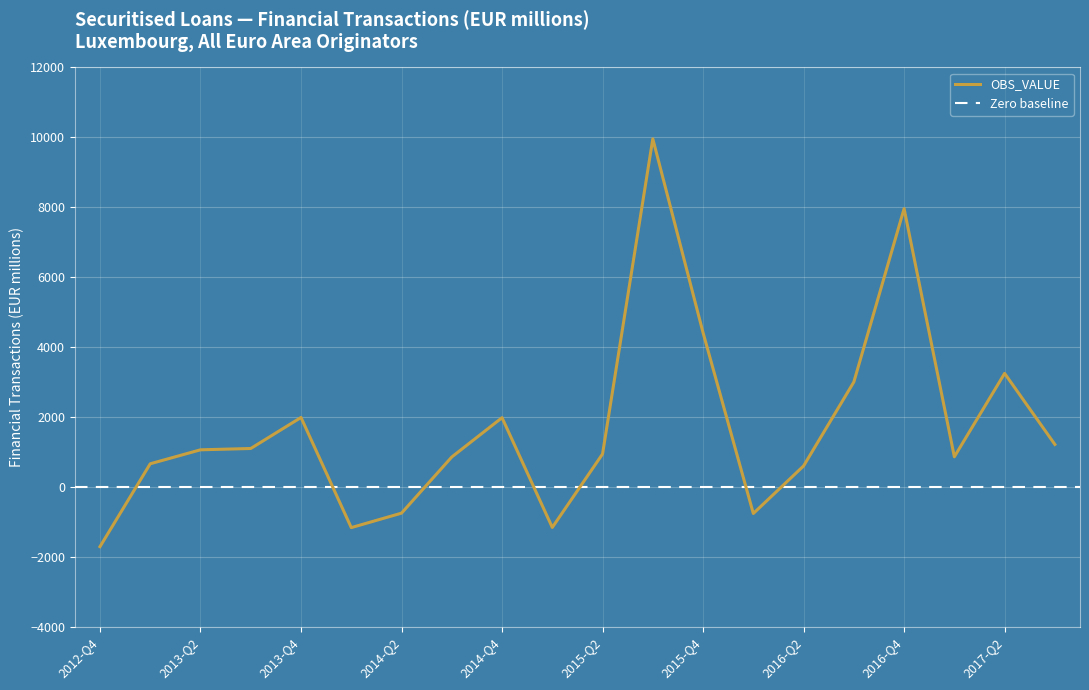

Count the number of categories in the chart.

20